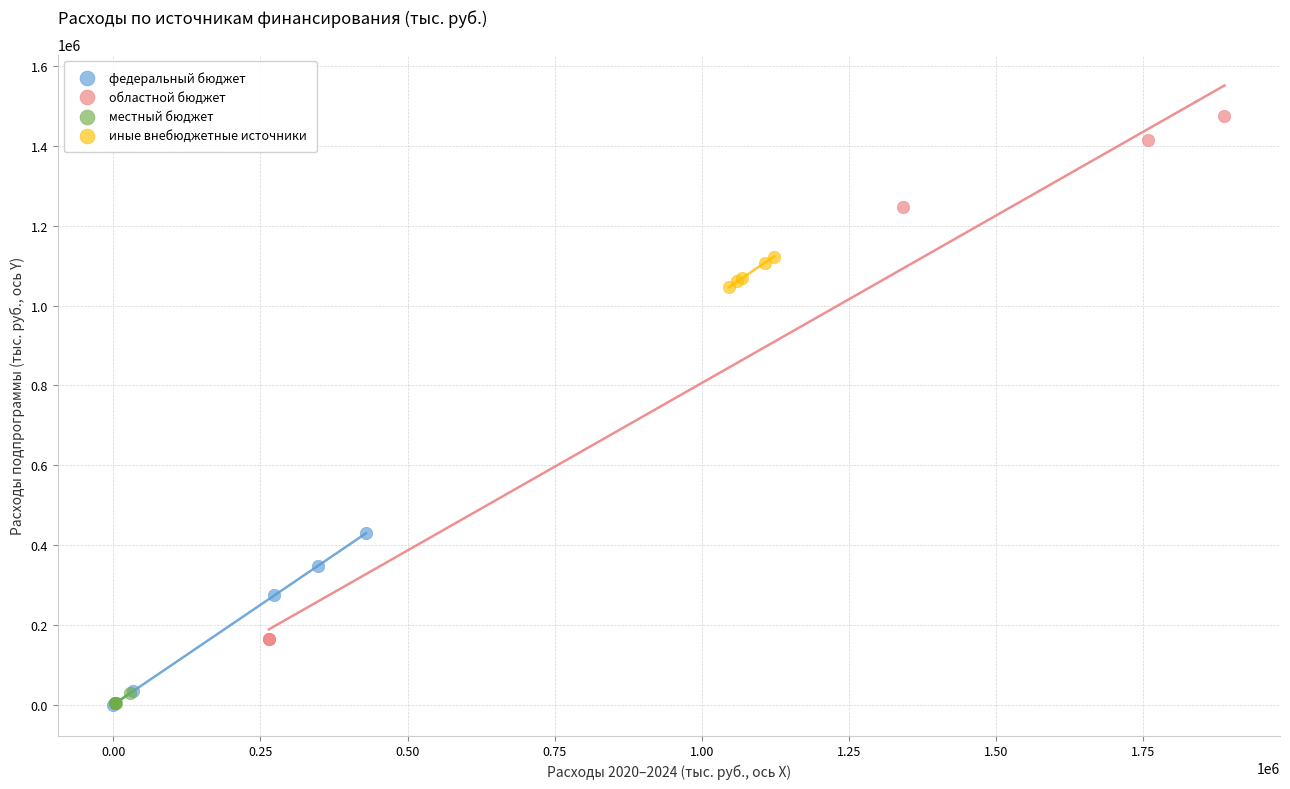

Which series has the widest spread of Y values?

областной бюджет